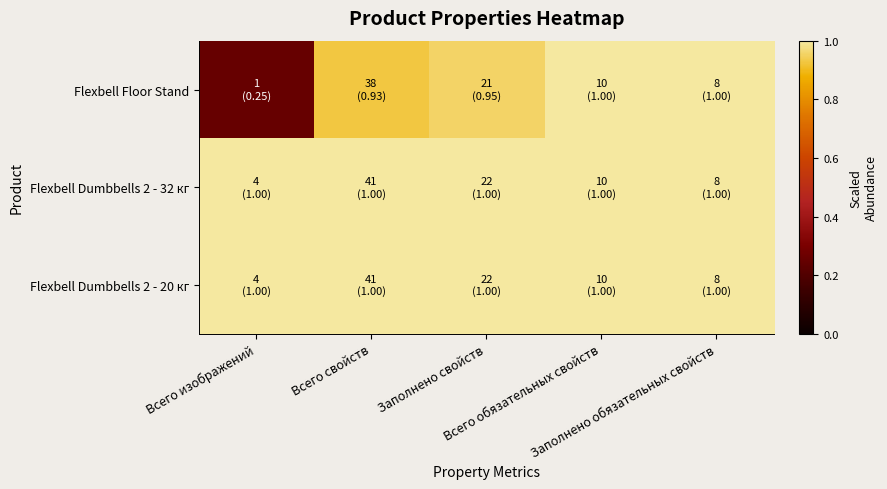

At Всего обязательных свойств, list the series in order from largest to smallest.

Flexbell Floor Stand, Flexbell Dumbbells 2 - 32 кг, Flexbell Dumbbells 2 - 20 кг